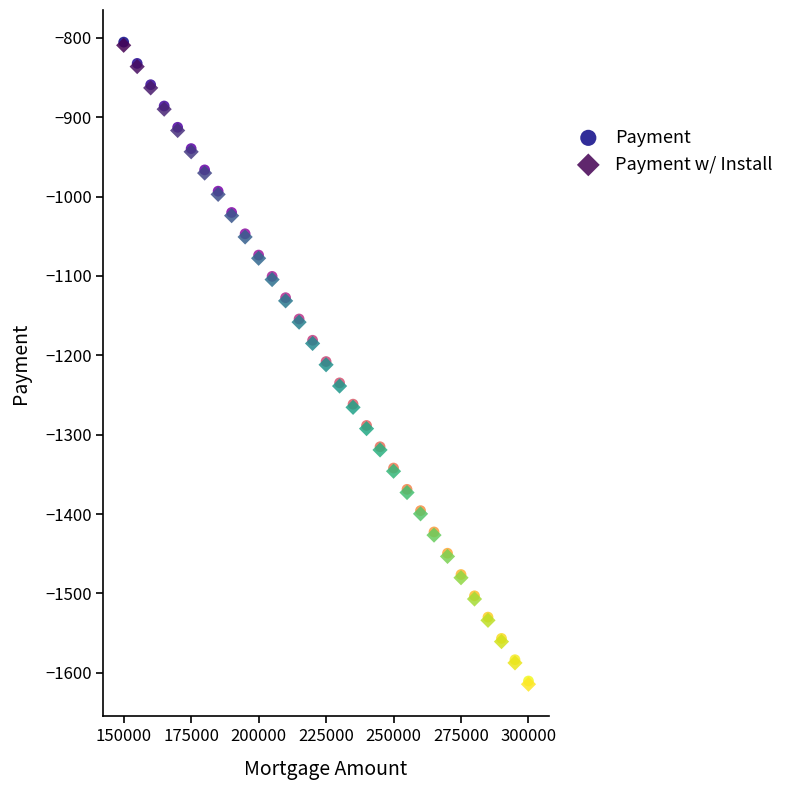

What are all the series names shown in the legend?

Payment, Payment w/ Install